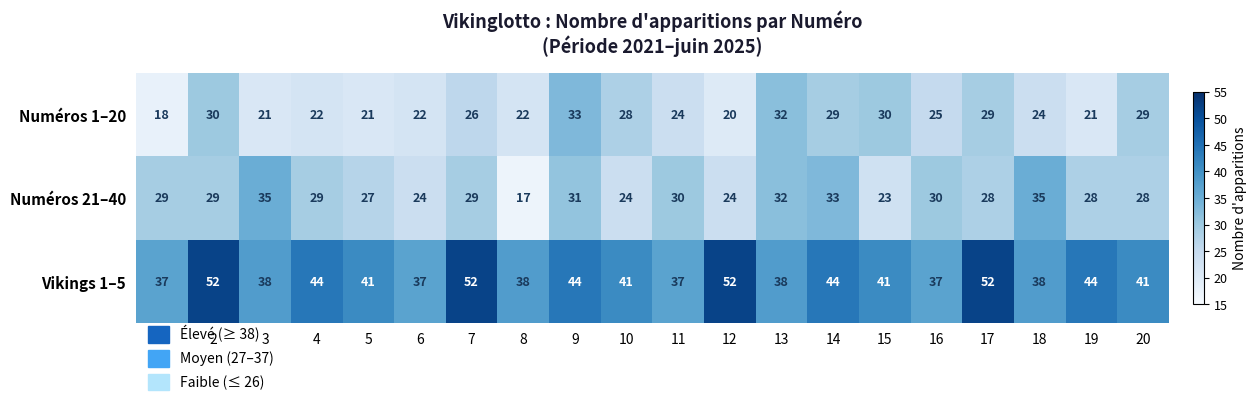

Is it true that Vikings 1–5 equals 19 at 13?

False